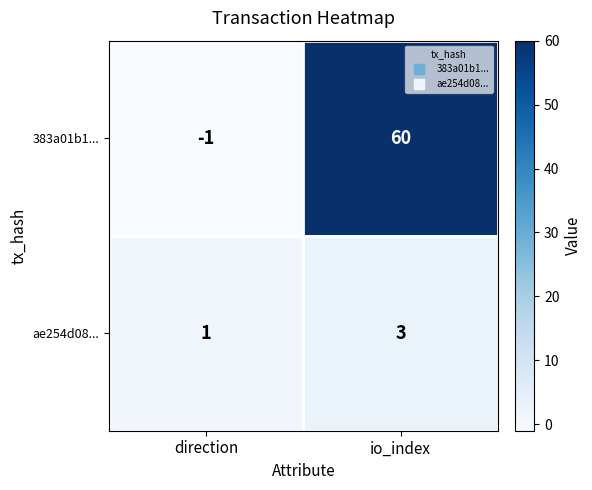

Which series has the largest total across all categories?

383a01b1...